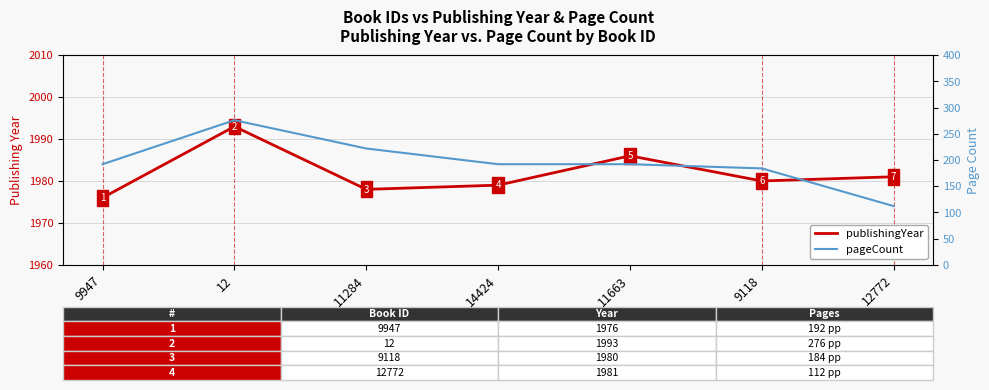

Reading left to right, transcribe all the data shown in this chart.

publishingYear: 9947=1976	12=1993	11284=1978	14424=1979	11663=1986	9118=1980	12772=1981
pageCount: 9947=192	12=276	11284=222	14424=192	11663=192	9118=184	12772=112